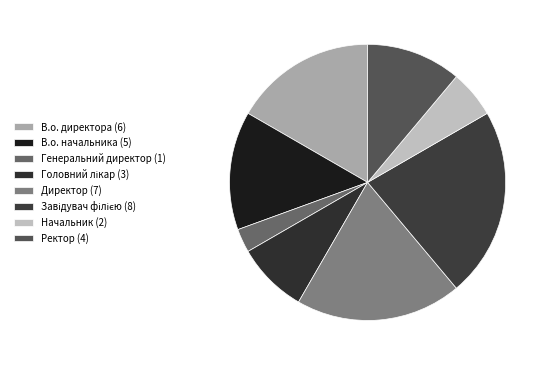

How much of the chart is everything except В.о. начальника?

86.1%